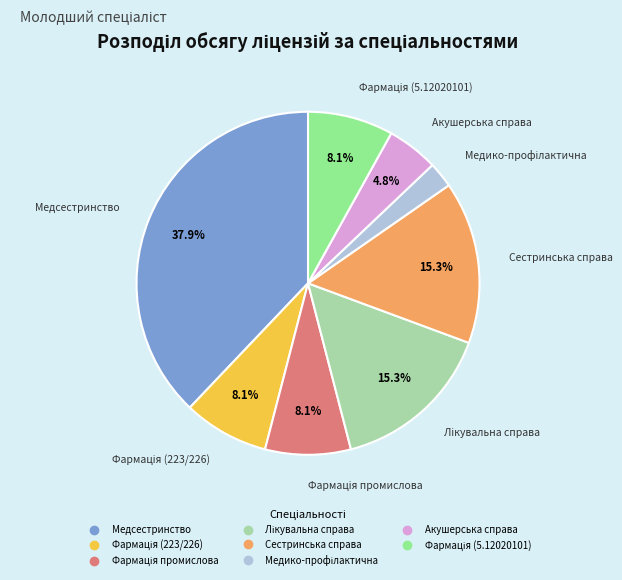

Do Акушерська справа and Медсестринство together represent more than half of the pie?

No